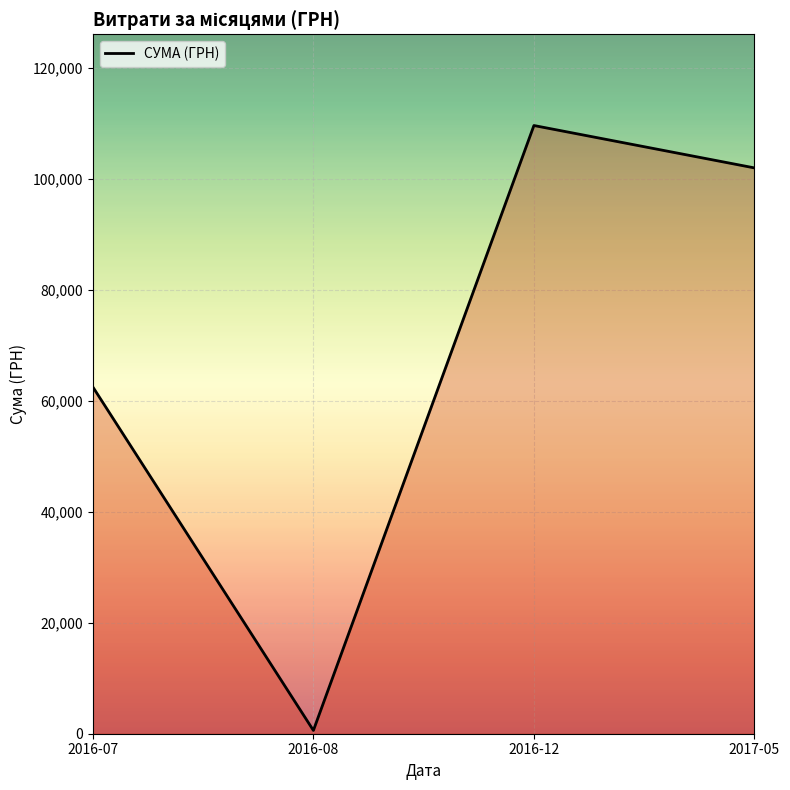

What is the approximate value at 2017-05?

101956.1